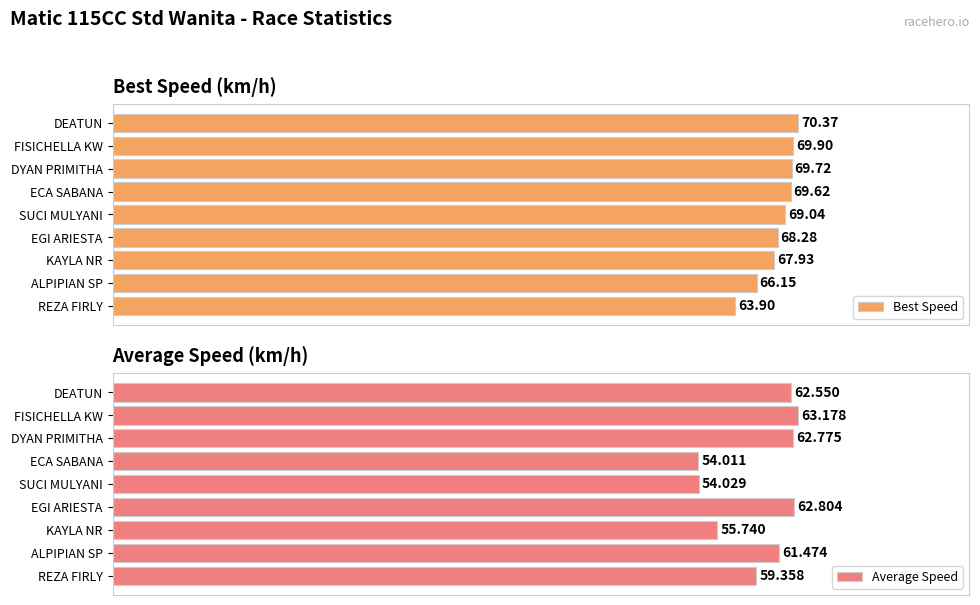

At which label does Best Speed reach its peak?

DEATUN